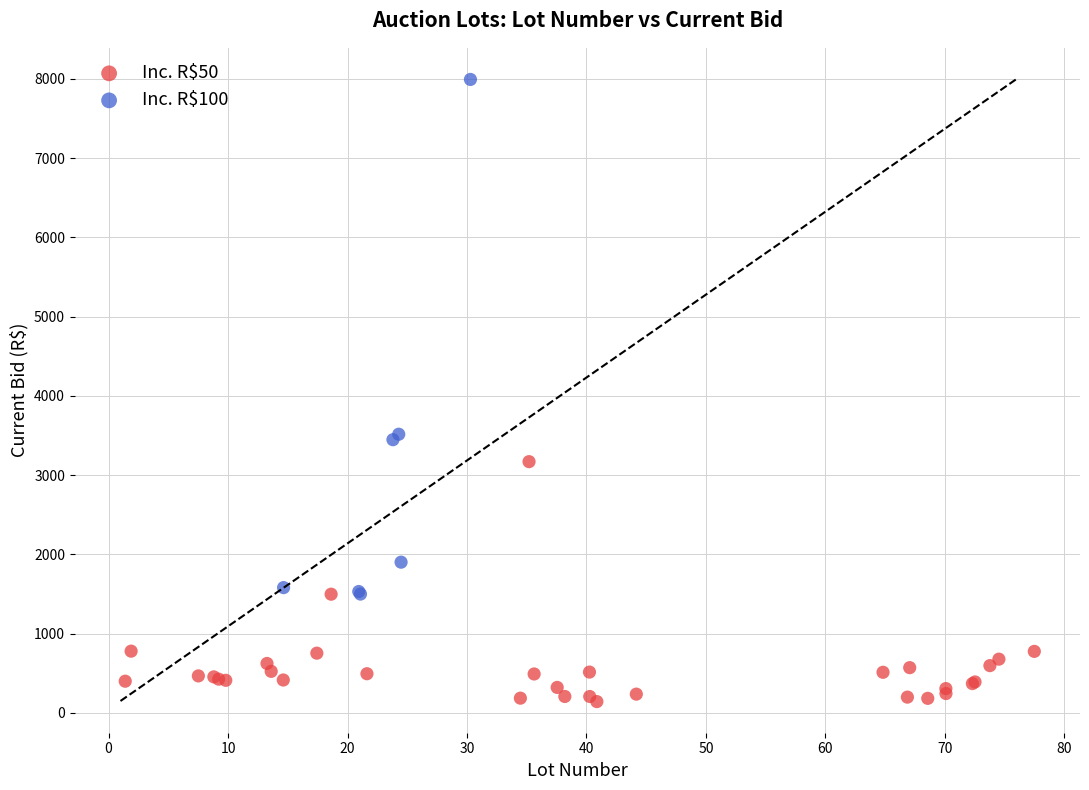

Which series reaches the minimum Y coordinate?

Inc. R$50